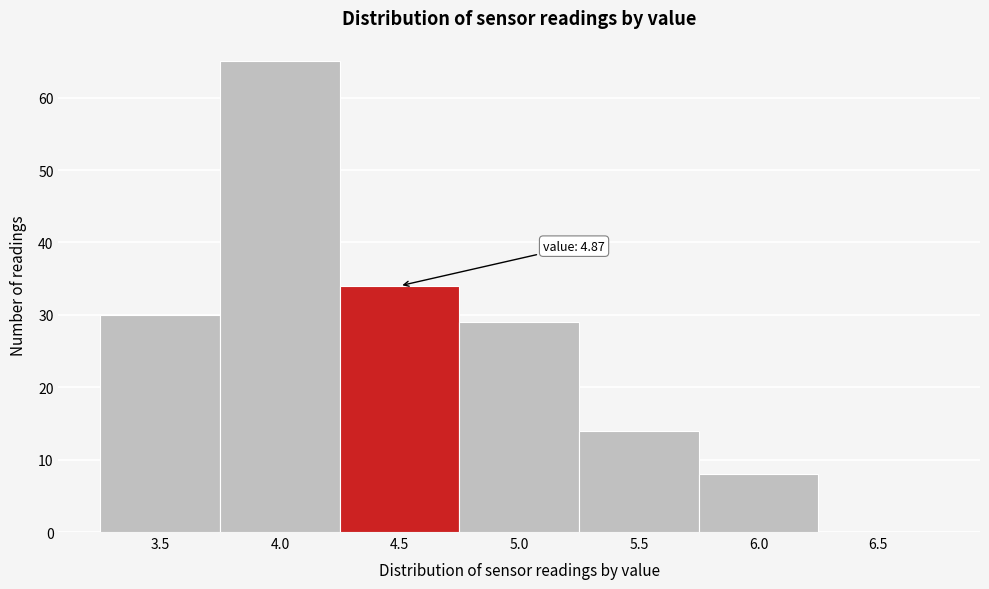

Reading left to right, extract all data points from this chart.

3.5=30	4.0=65	4.5=34	5.0=29	5.5=14	6.0=8	6.5=0